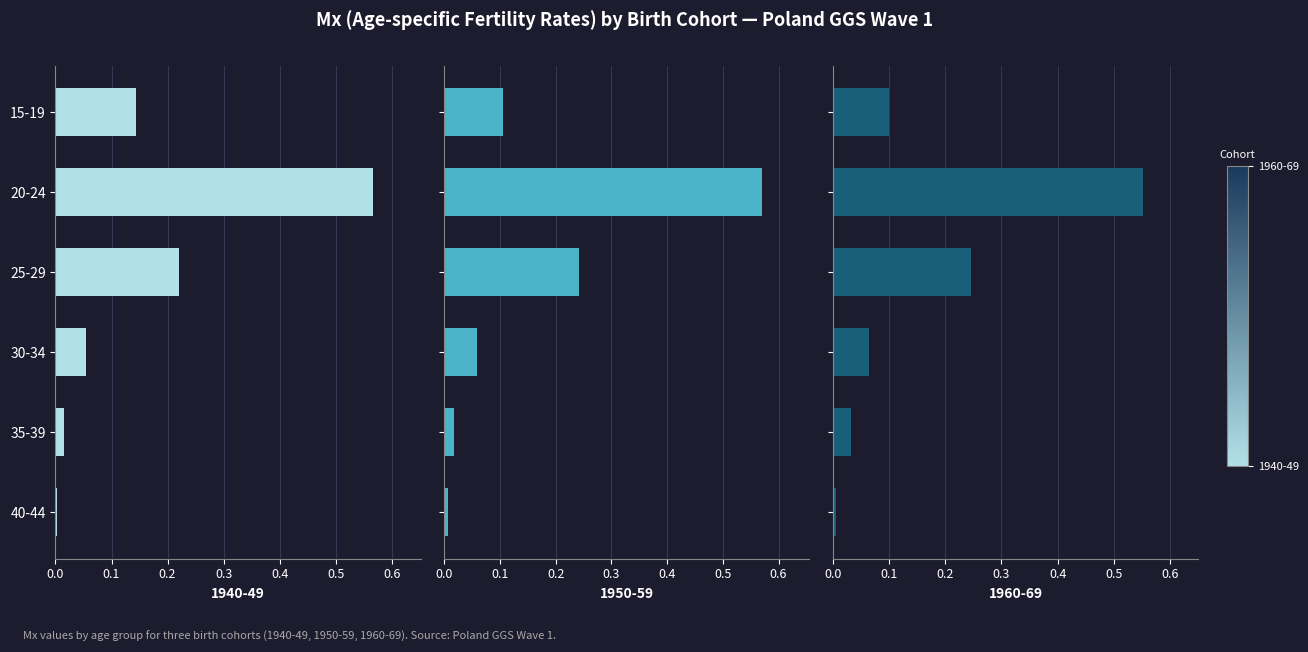

Which series changed the most between 30-34 and 40-44?

1960-69